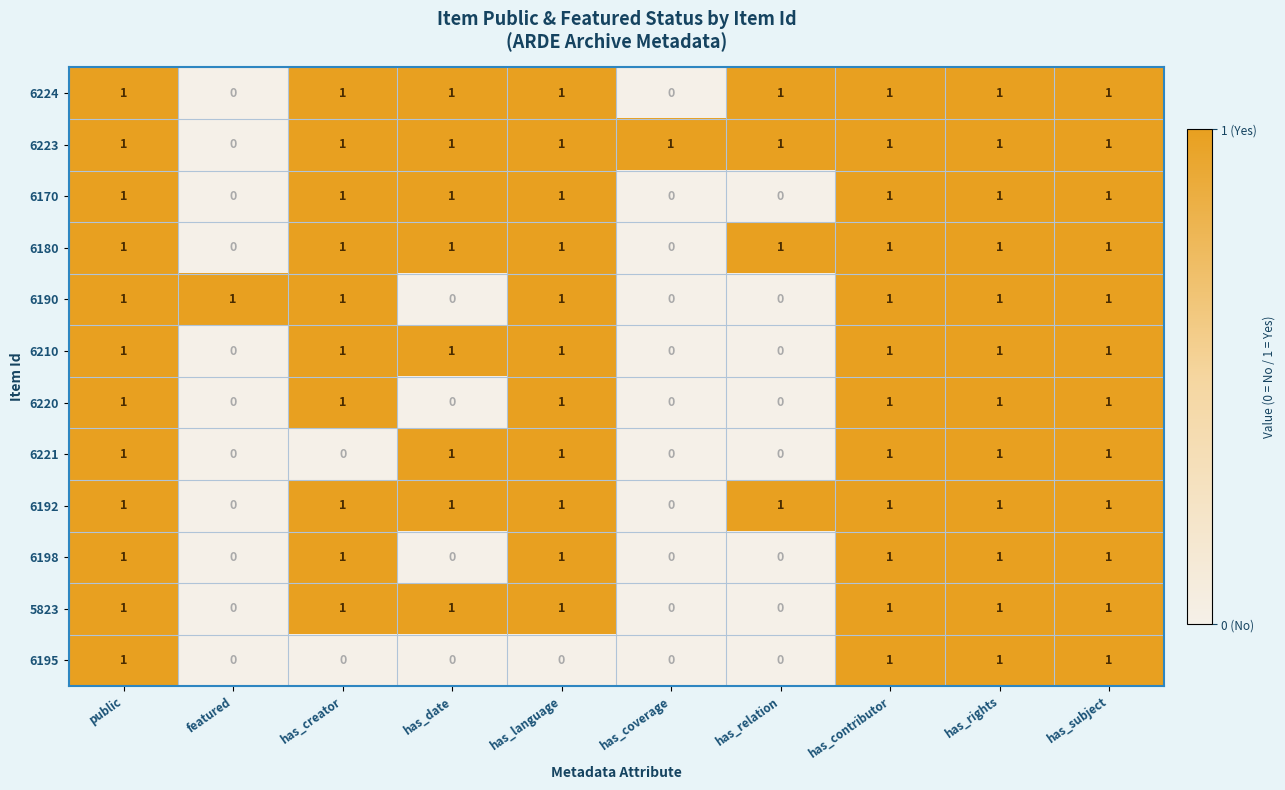

How many 6180 values are between 1 and 2?

8